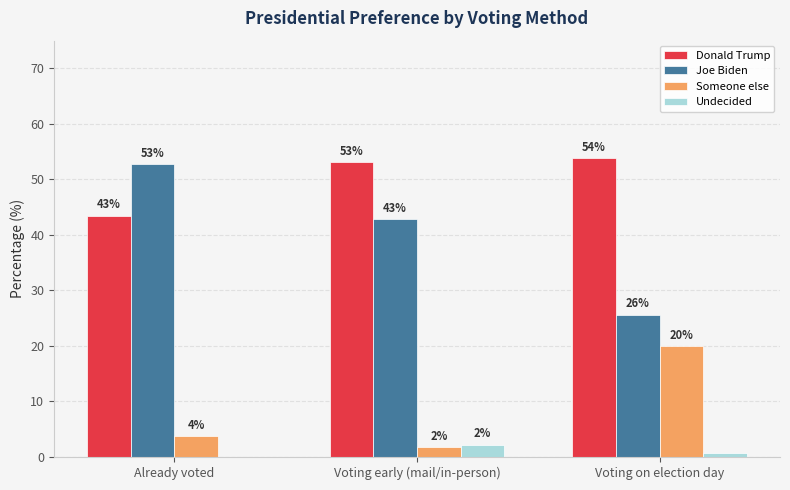

Are the bars grouped side by side (vs. stacked)?

Yes